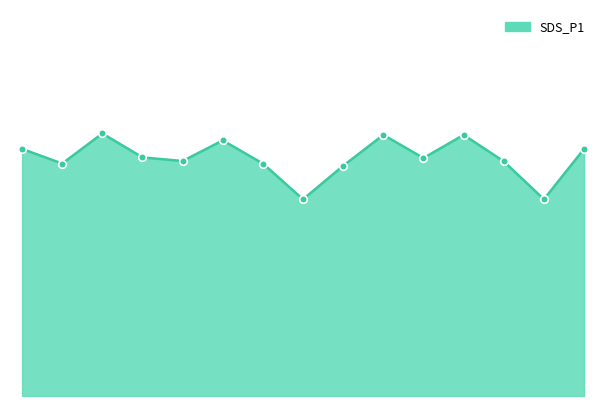

Is this an area chart (filled region under the line)?

Yes